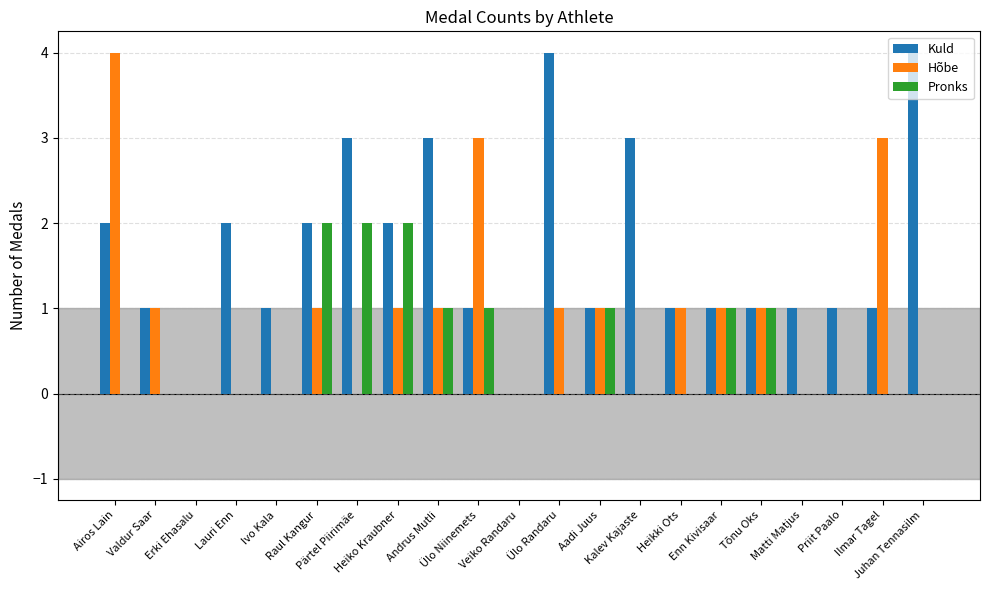

Reading right to left, transcribe all the data shown in this chart.

Kuld: Juhan Tennasilm=4	Ilmar Tagel=1	Priit Paalo=1	Matti Matjus=1	Tõnu Oks=1	Enn Kivisaar=1	Heikki Ots=1	Kalev Kajaste=3	Aadi Juus=1	Ülo Randaru=4	Veiko Randaru=0	Ülo Niinemets=1	Andrus Mutli=3	Heiko Kraubner=2	Pärtel Piirimäe=3	Raul Kangur=2	Ivo Kala=1	Lauri Enn=2	Erki Ehasalu=0	Valdur Saar=1	Airos Lain=2
Hõbe: Juhan Tennasilm=0	Ilmar Tagel=3	Priit Paalo=0	Matti Matjus=0	Tõnu Oks=1	Enn Kivisaar=1	Heikki Ots=1	Kalev Kajaste=0	Aadi Juus=1	Ülo Randaru=1	Veiko Randaru=0	Ülo Niinemets=3	Andrus Mutli=1	Heiko Kraubner=1	Pärtel Piirimäe=0	Raul Kangur=1	Ivo Kala=0	Lauri Enn=0	Erki Ehasalu=0	Valdur Saar=1	Airos Lain=4
Pronks: Juhan Tennasilm=0	Ilmar Tagel=0	Priit Paalo=0	Matti Matjus=0	Tõnu Oks=1	Enn Kivisaar=1	Heikki Ots=0	Kalev Kajaste=0	Aadi Juus=1	Ülo Randaru=0	Veiko Randaru=0	Ülo Niinemets=1	Andrus Mutli=1	Heiko Kraubner=2	Pärtel Piirimäe=2	Raul Kangur=2	Ivo Kala=0	Lauri Enn=0	Erki Ehasalu=0	Valdur Saar=0	Airos Lain=0